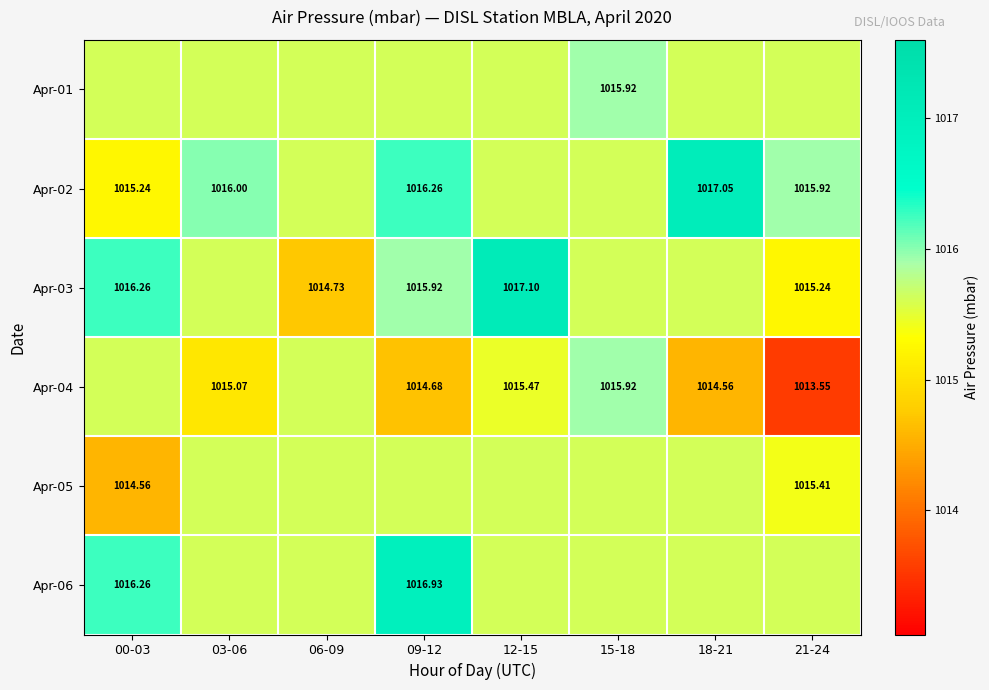

At which label is Apr-05 closest to 1015?

21-24